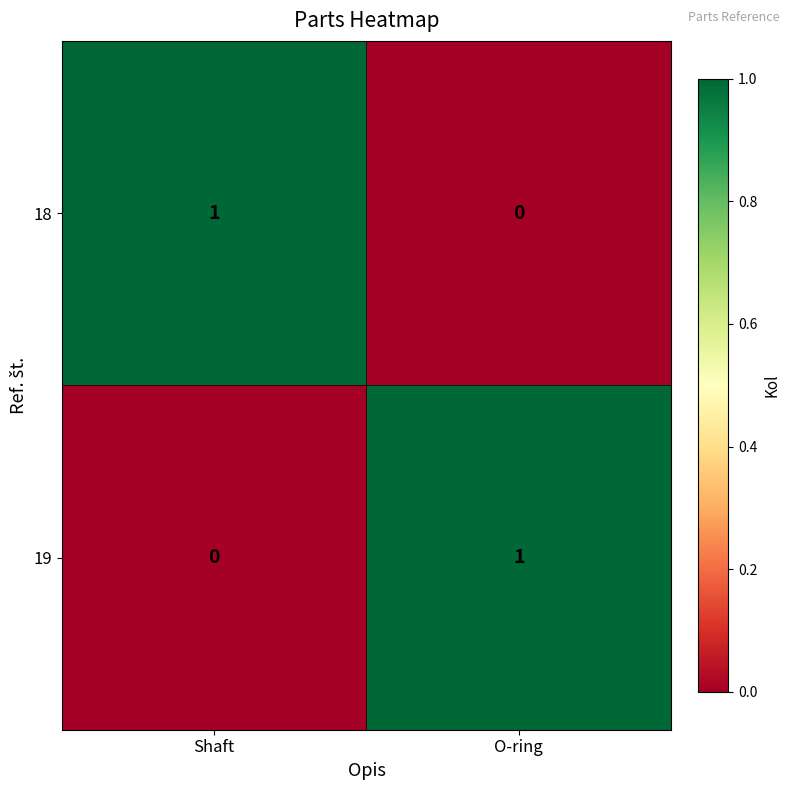

List the labels in order of 18 value, largest first.

Shaft, O-ring